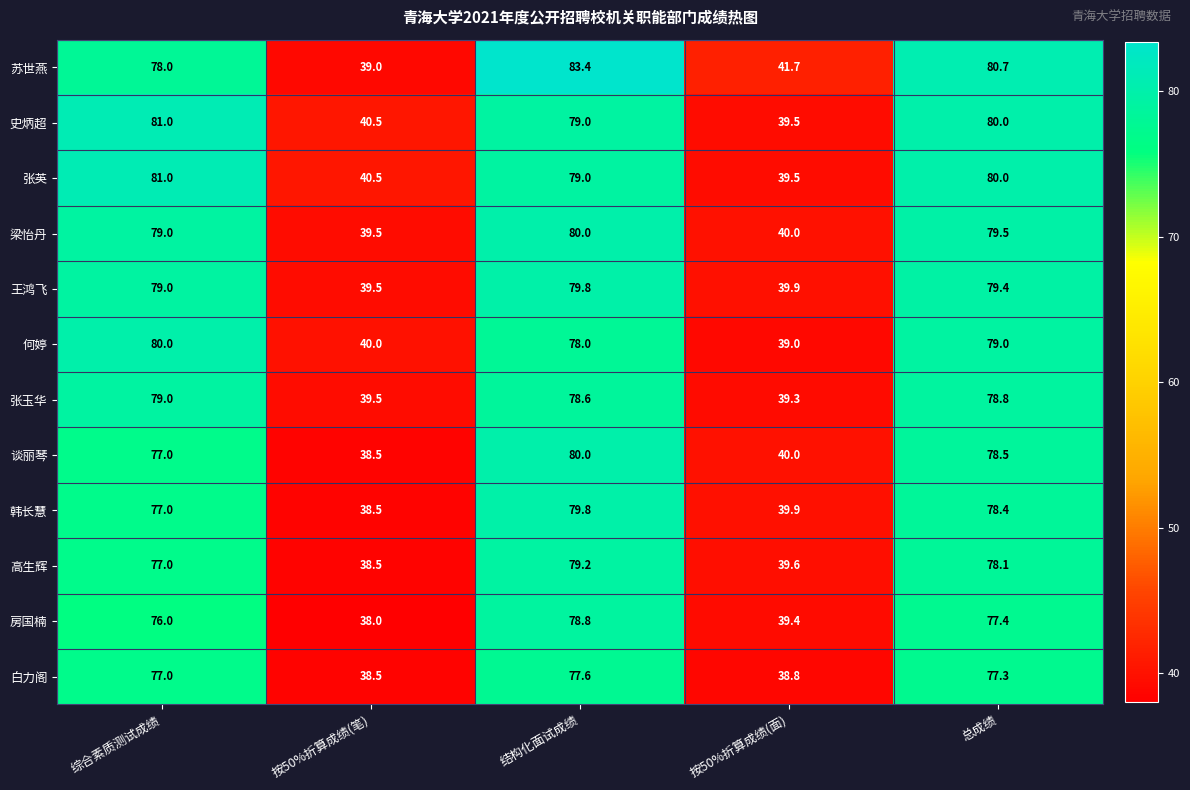

How many data points does each series have?

5